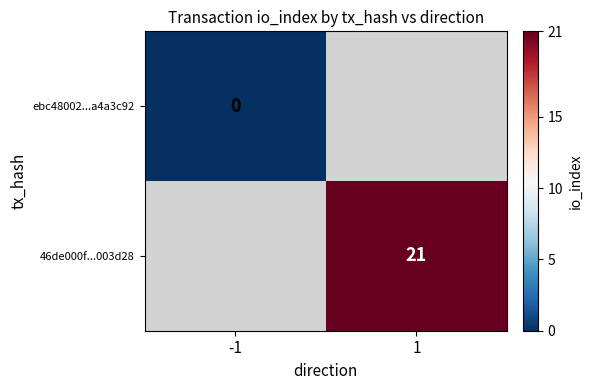

At how many categories does at least one series exceed 6?

1